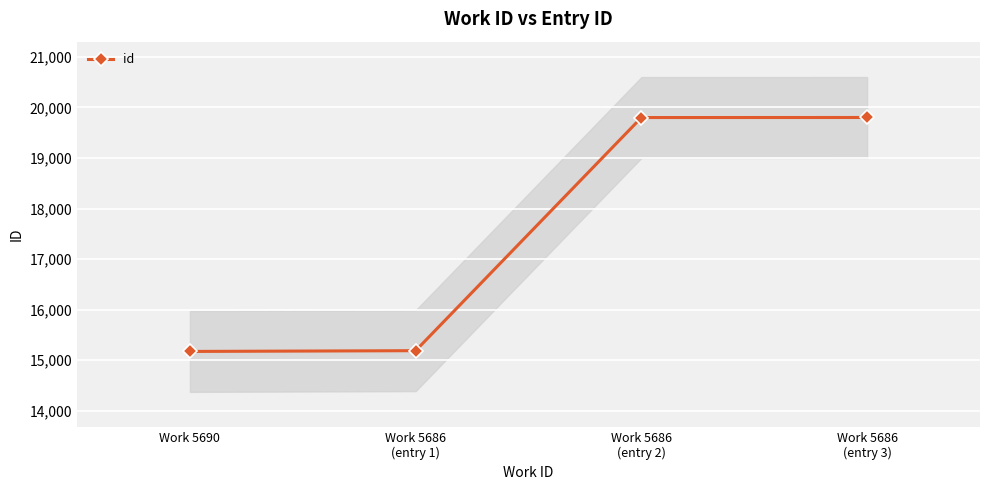

What is the greatest value displayed?

19801